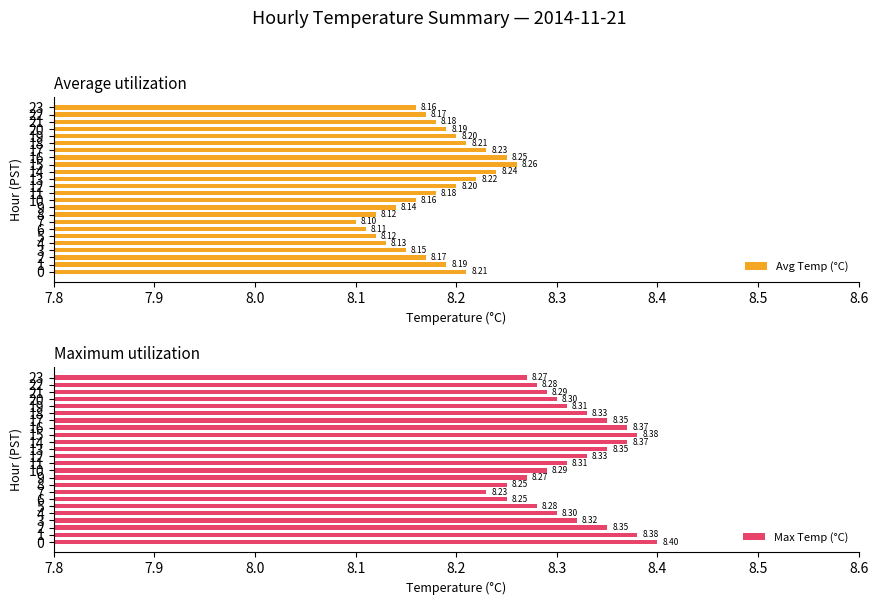

Which series has the largest range (max minus min)?

Max Temp (°C)